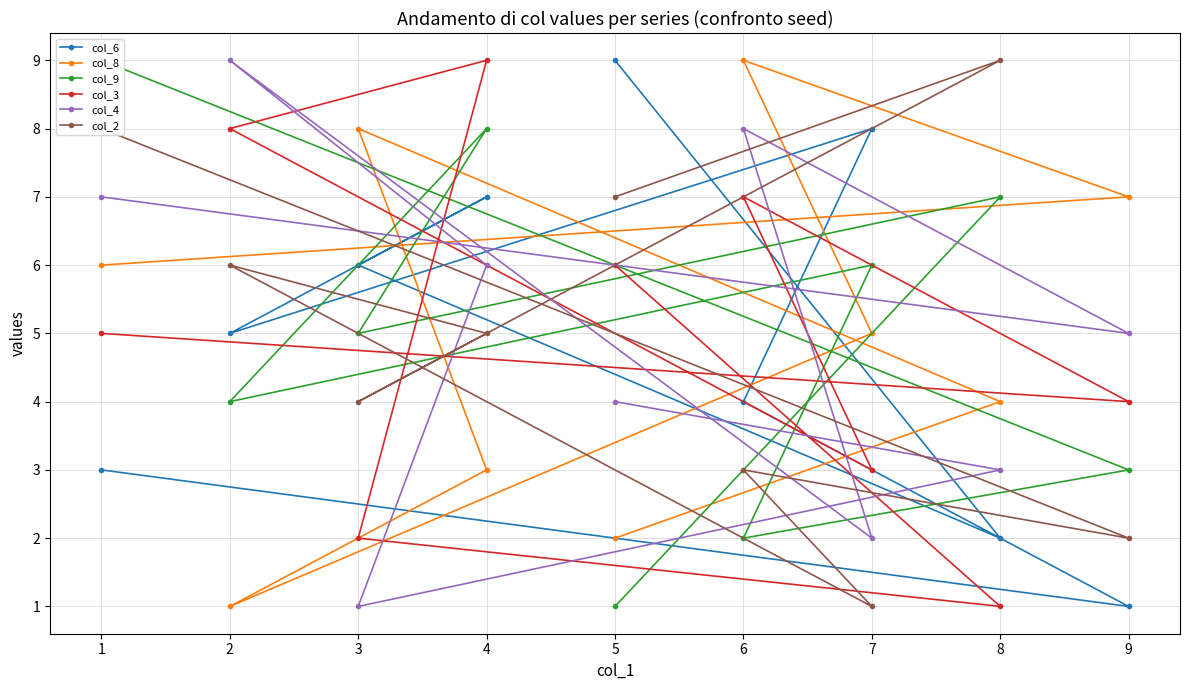

Is the value of col_3 at 9 greater than the value of col_6 at 7?

No